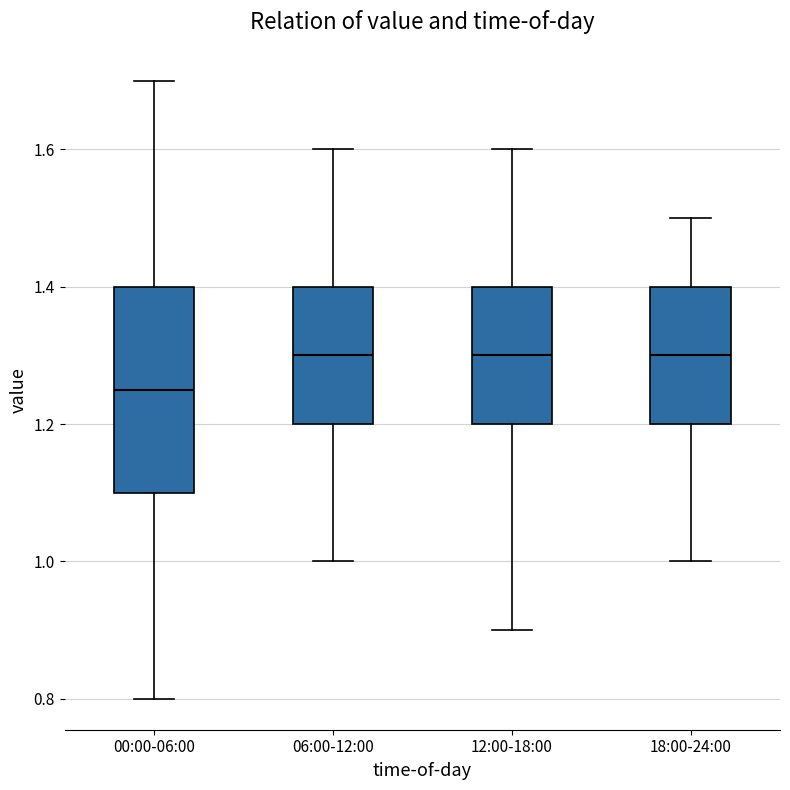

Where is the lower edge of the box for 06:00-12:00 on the y-axis? The values are not printed on the chart, so give them approximately, as read against the axis.

1.20